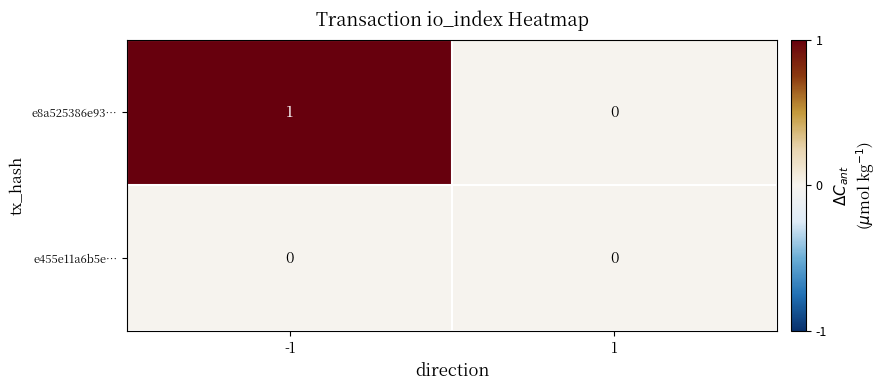

Reading left to right, transcribe all the data shown in this chart.

e8a525386e93…: 1	0
e455e11a6b5e…: 0	0